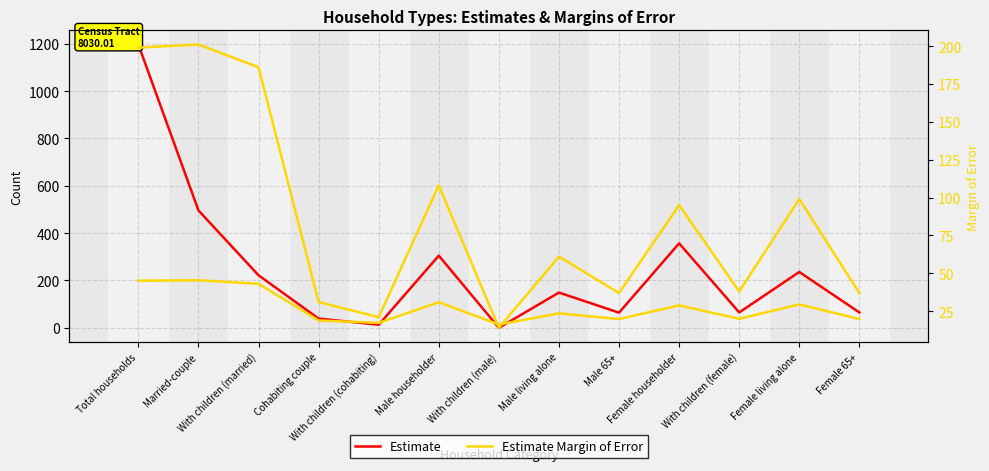

At which category is the sum across all series the highest?

Total households